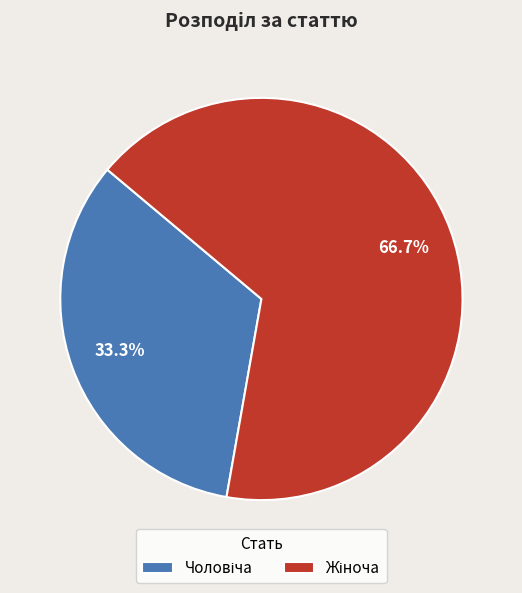

Is there a majority slice in this chart?

Yes